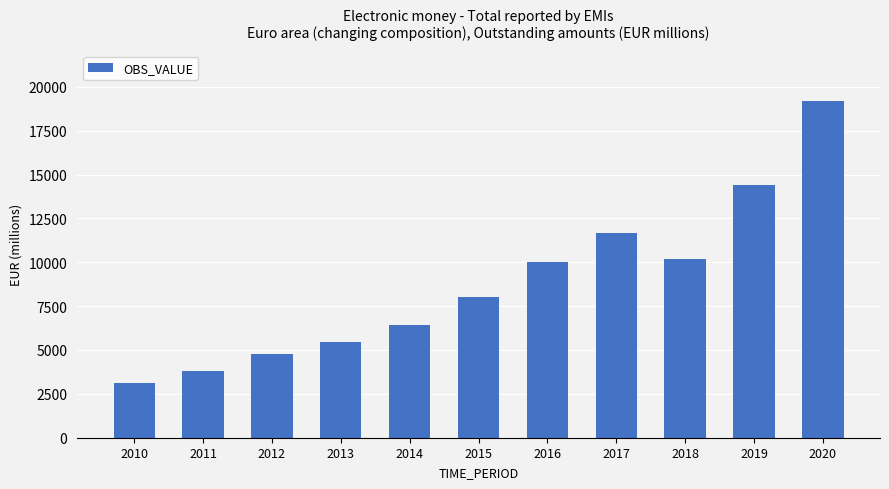

What is the sum of all values?

96998.6